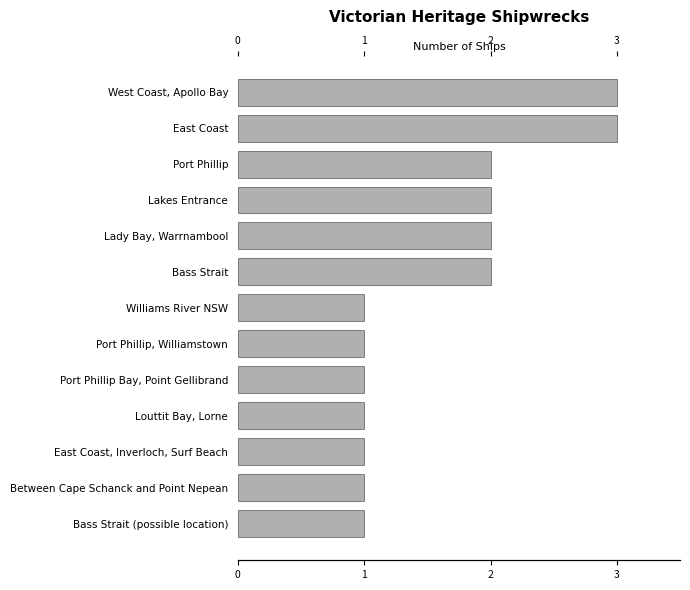

What is the difference between the second highest and minimum values?

2